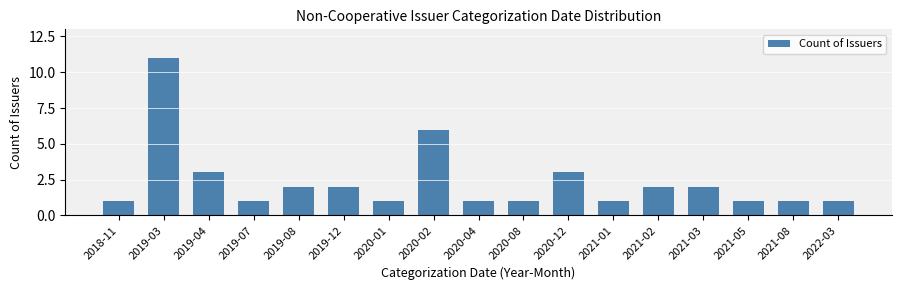

Reading left to right, what are all the values shown in this chart?

2018-11=1	2019-03=11	2019-04=3	2019-07=1	2019-08=2	2019-12=2	2020-01=1	2020-02=6	2020-04=1	2020-08=1	2020-12=3	2021-01=1	2021-02=2	2021-03=2	2021-05=1	2021-08=1	2022-03=1